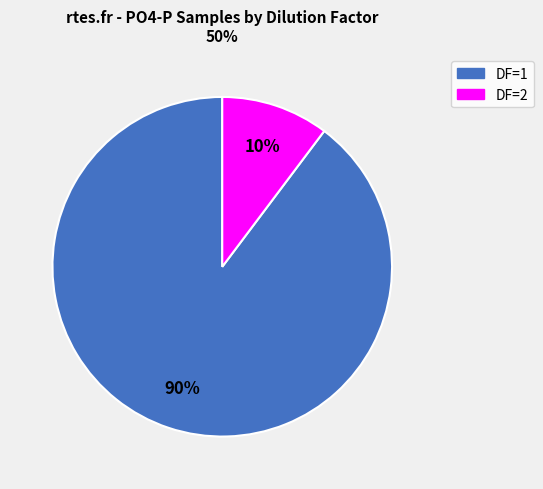

Does any single category account for the majority?

Yes